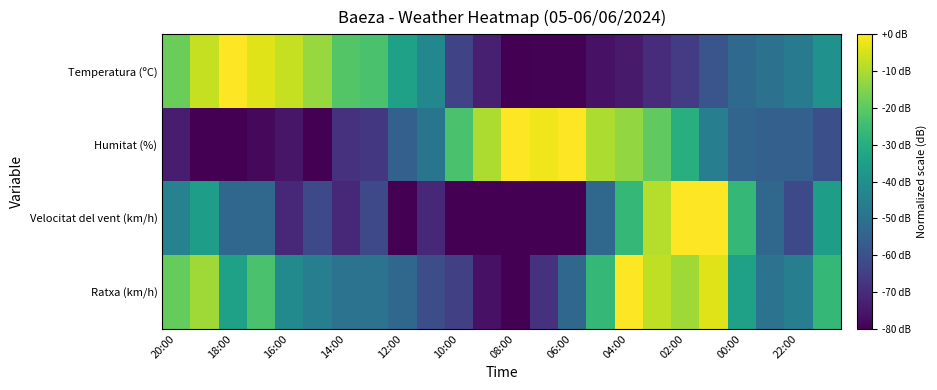

Which series has the largest total across all categories?

Ratxa (km/h)